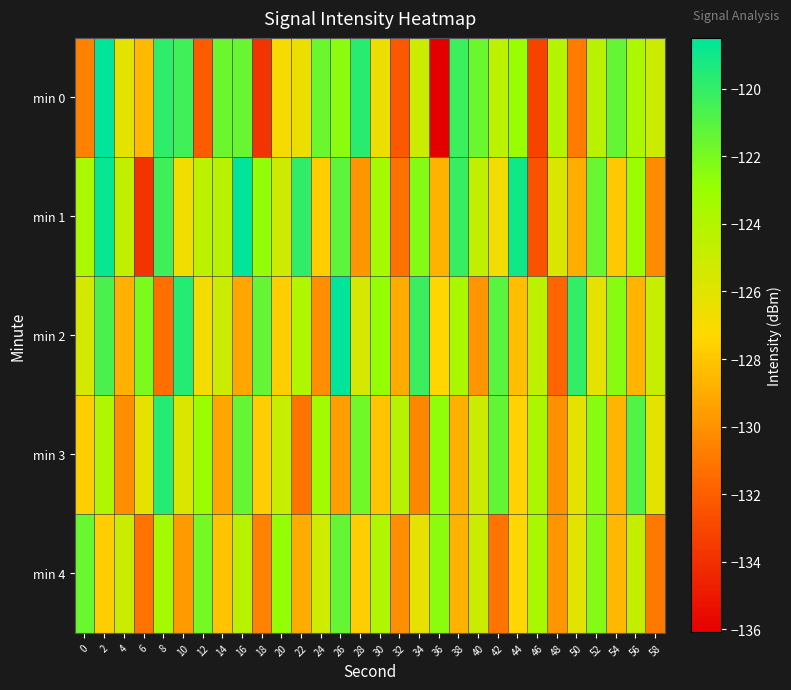

Which category has the lowest value across all series?

36